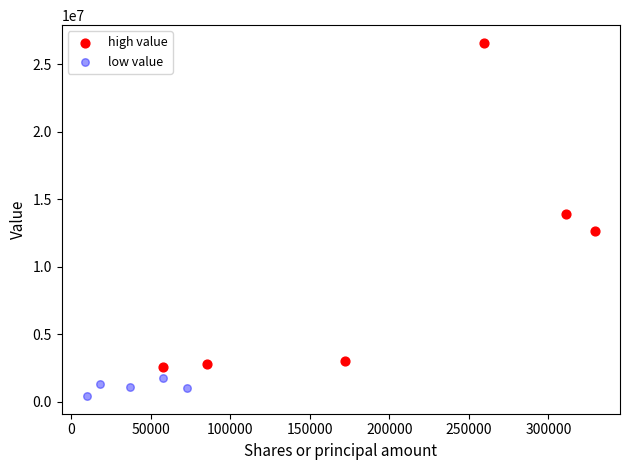

Which series reaches the maximum Y coordinate?

high value